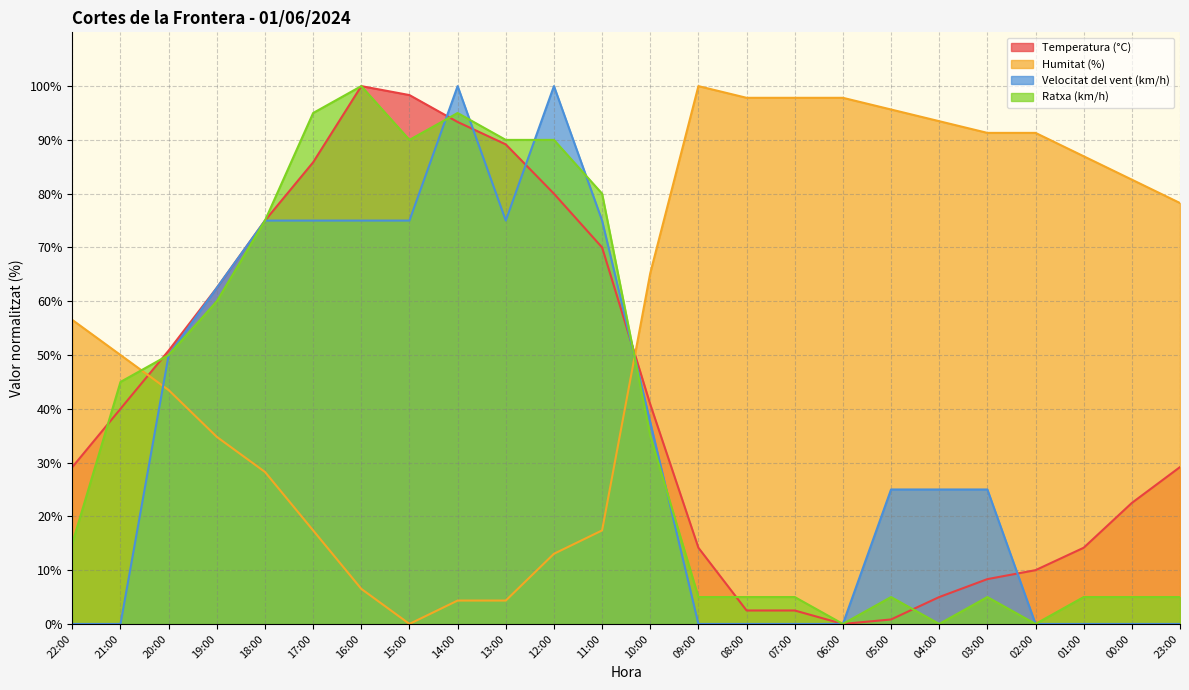

Which label corresponds to the smallest value in the chart?

06:00